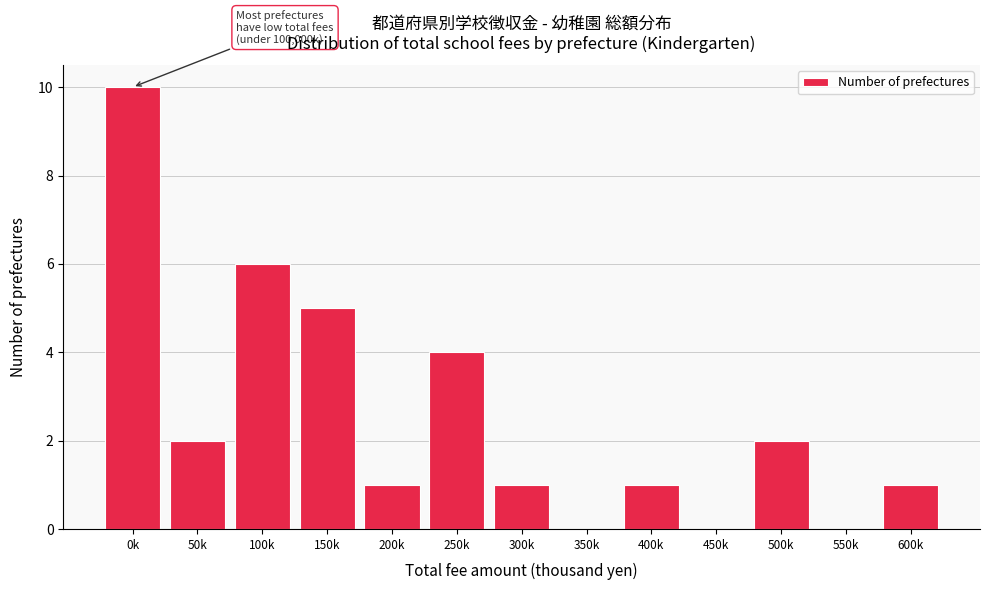

Reading left to right, list all the values displayed in this chart.

0k=10	50k=2	100k=6	150k=5	200k=1	250k=4	300k=1	350k=0	400k=1	450k=0	500k=2	550k=0	600k=1